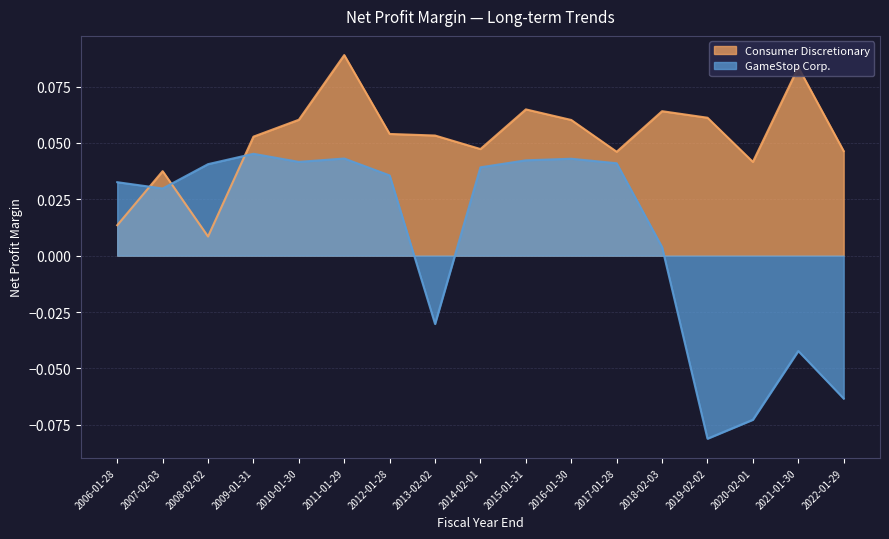

At how many categories does at least one series exceed 0?

17